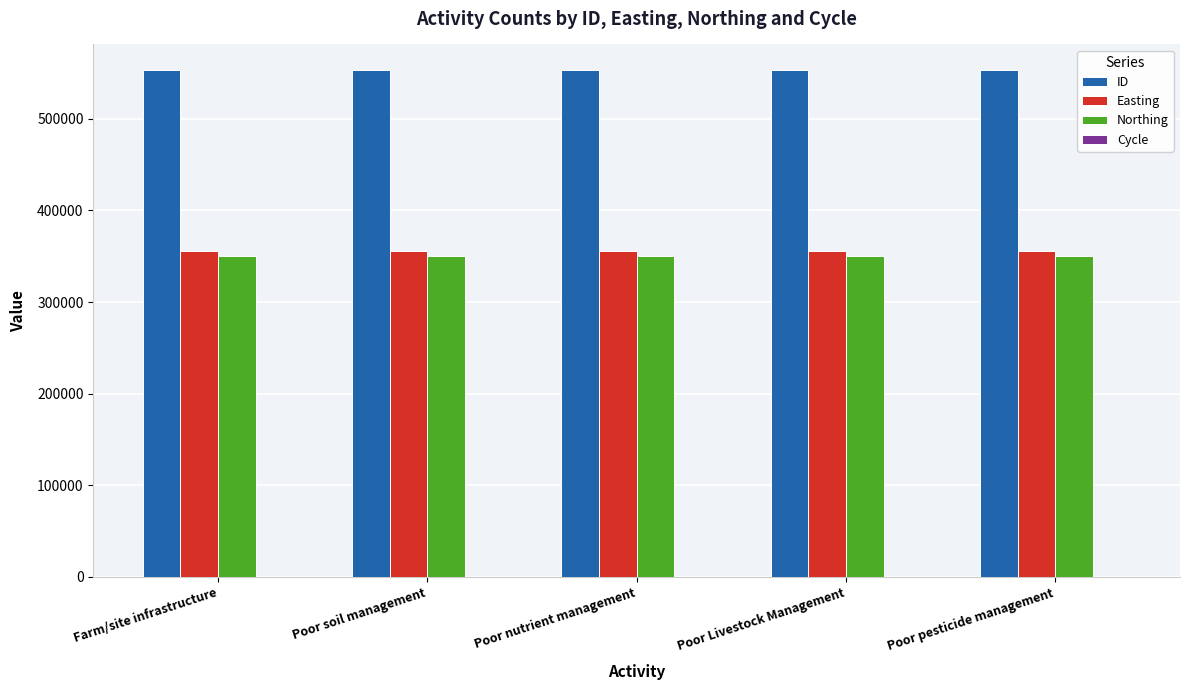

Count the number of categories in the chart.

5